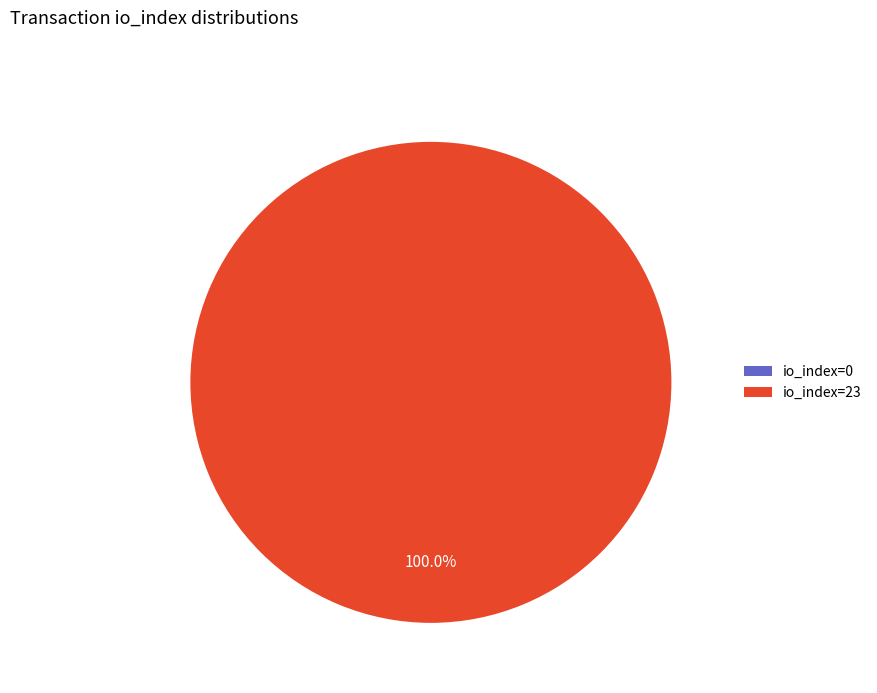

Does io_index=0 account for over 50% of the chart?

No